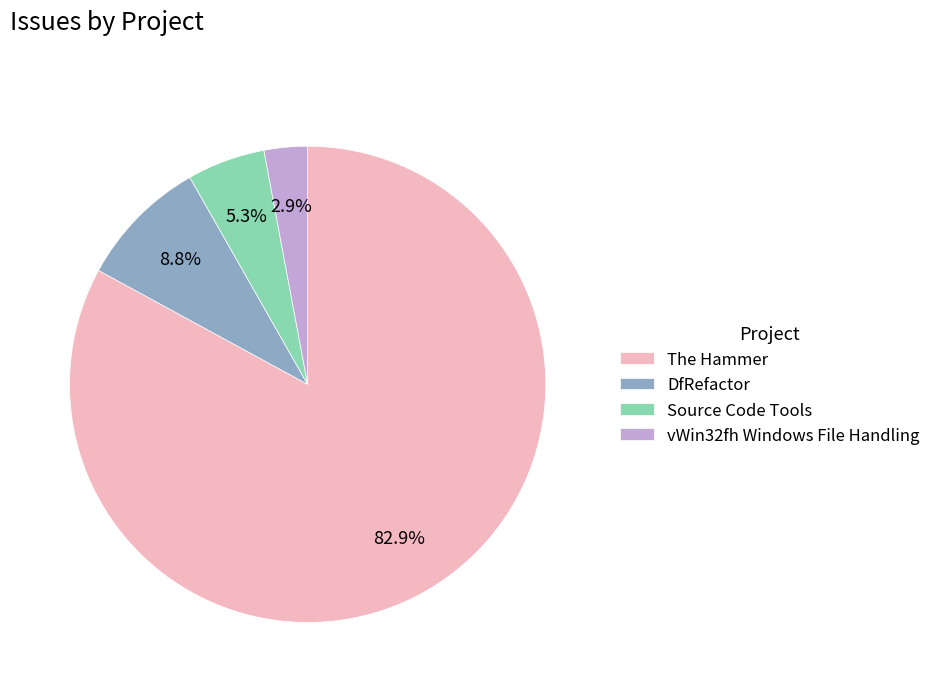

What portion of the pie excludes Source Code Tools?

94.7%